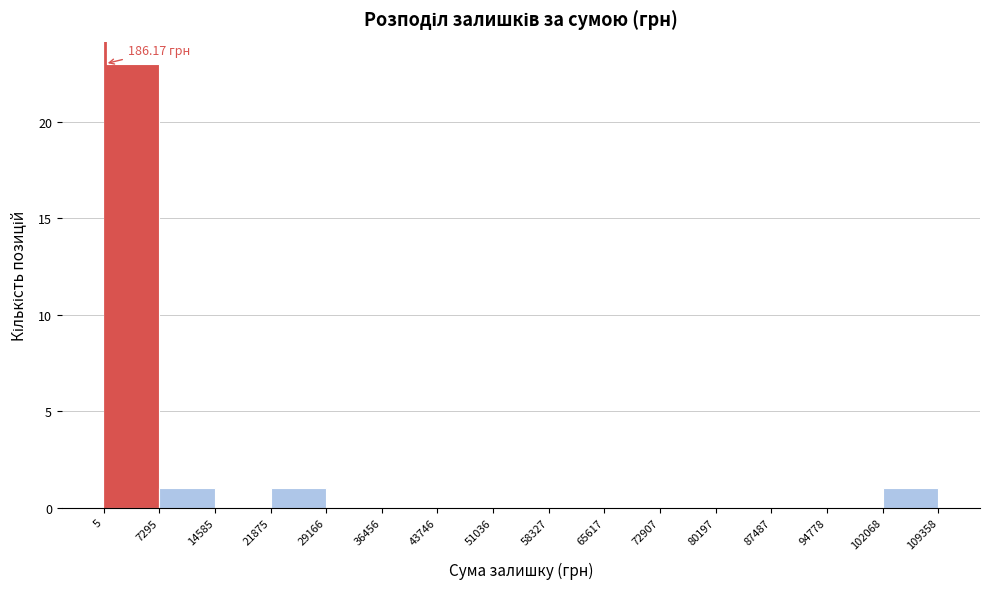

Which range on the x-axis has the tallest bar?

5 to 7295